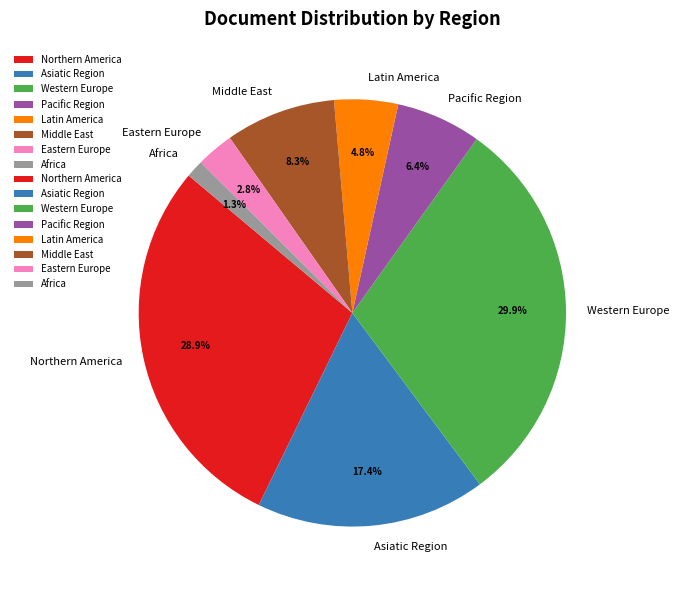

Is there any slice that represents more than half of the pie?

No